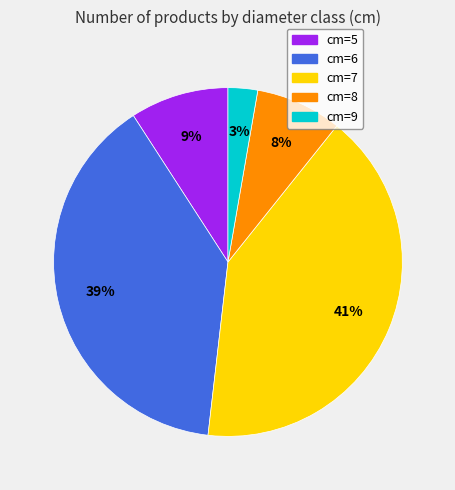

What is the ratio of the value at cm=9 to the value at cm=7?

0.1